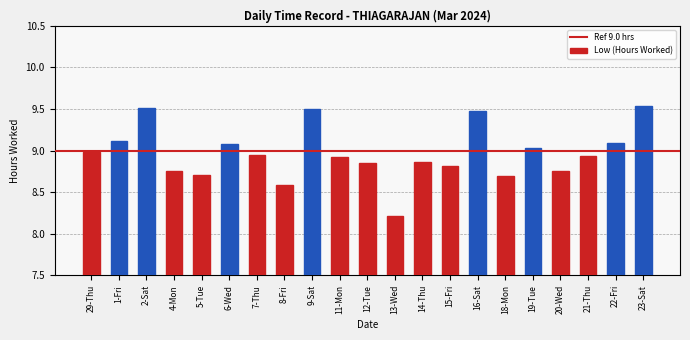

What is the ratio of the value at 14-Thu to the value at 19-Tue?

1.0